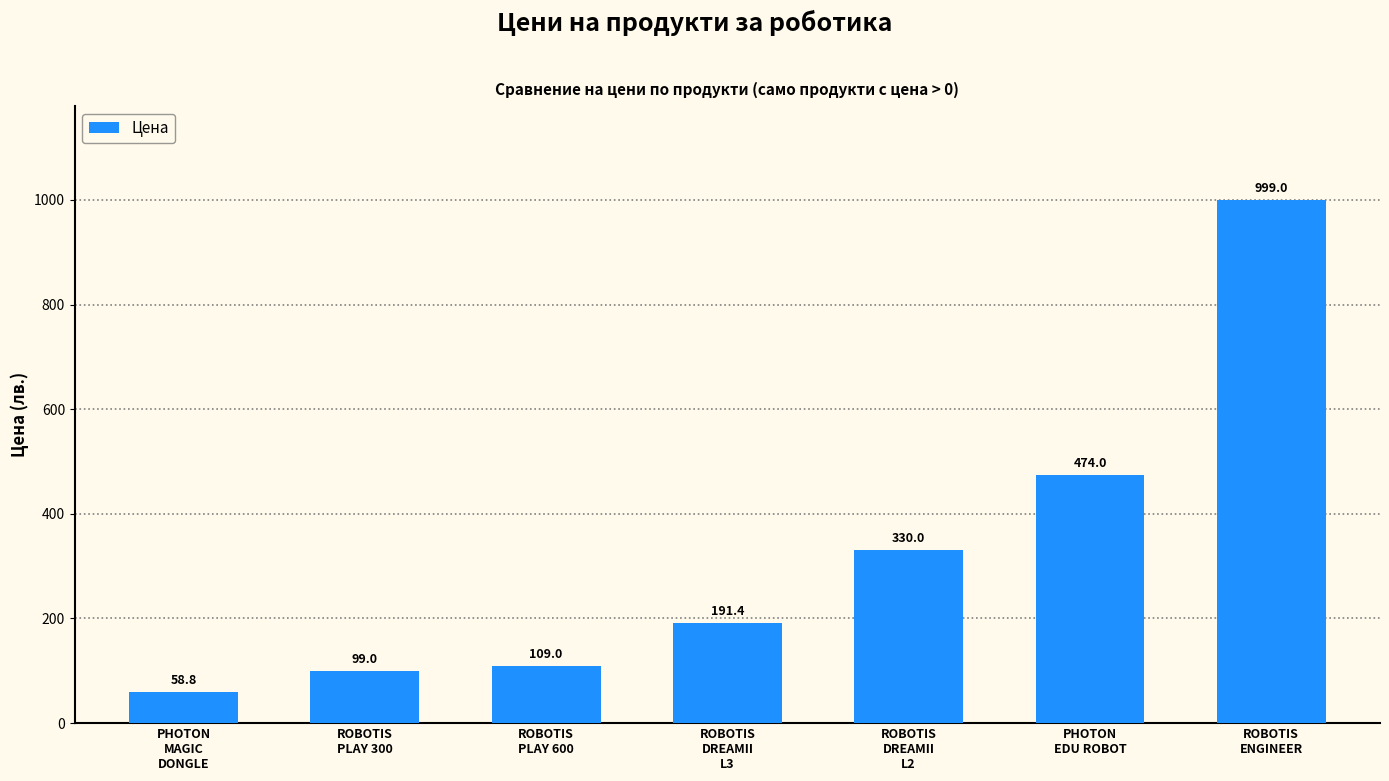

The chart shows a value of 58.8 at PHOTON
MAGIC
DONGLE. True or false?

True